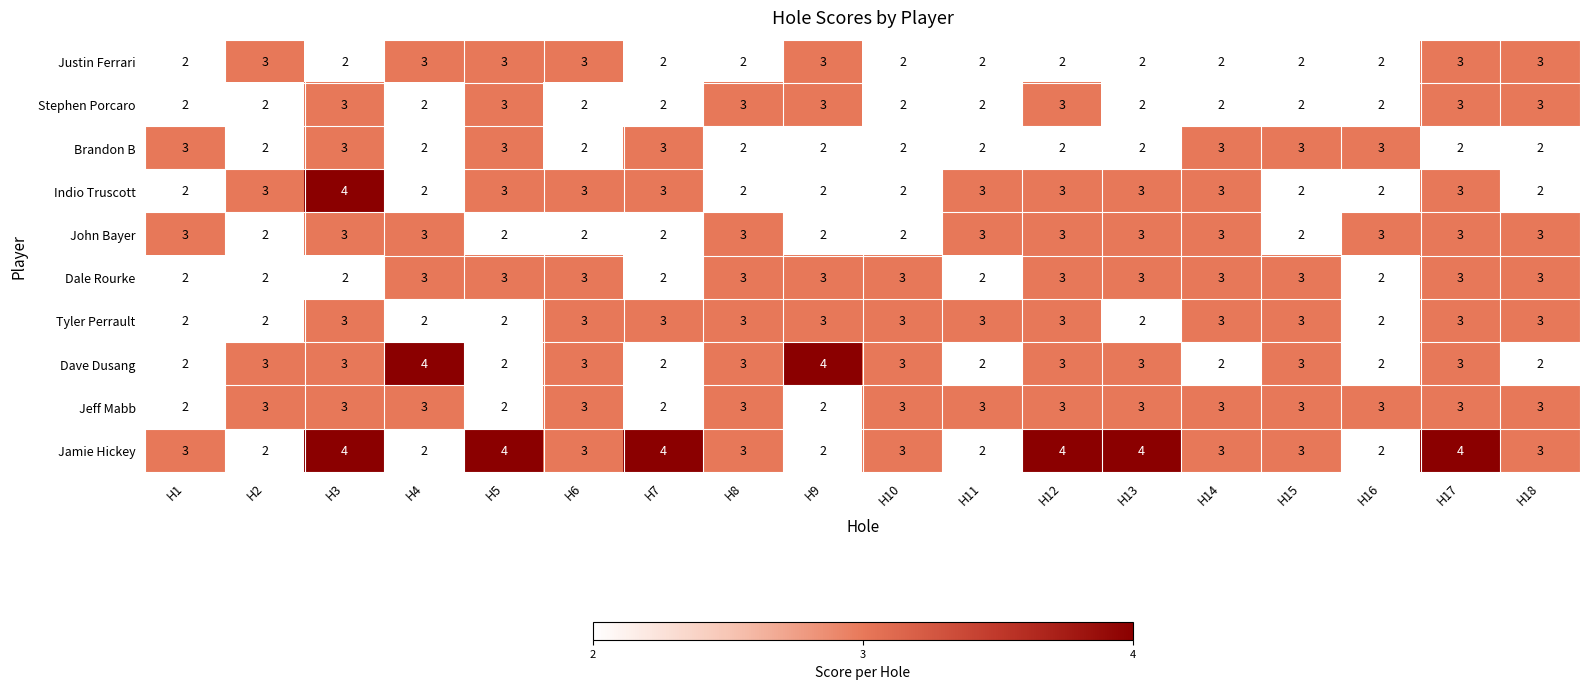

What is the maximum value shown in the chart?

4